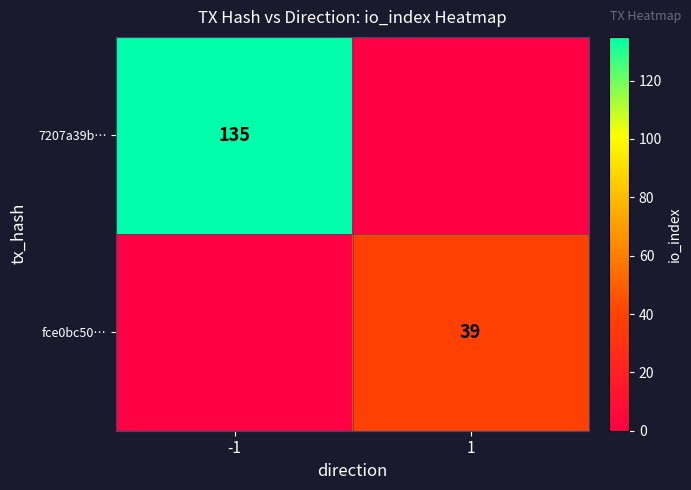

True or false: 7207a39b… has a value of 135 at -1.

True